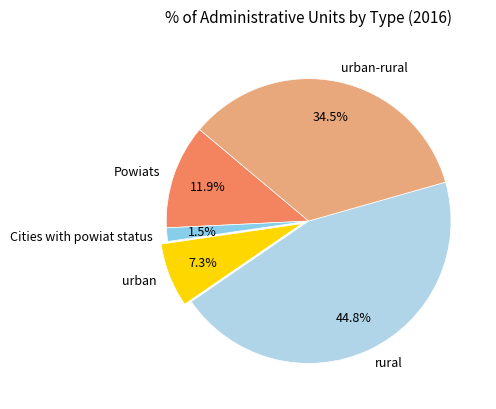

Count the number of slices in the pie.

5